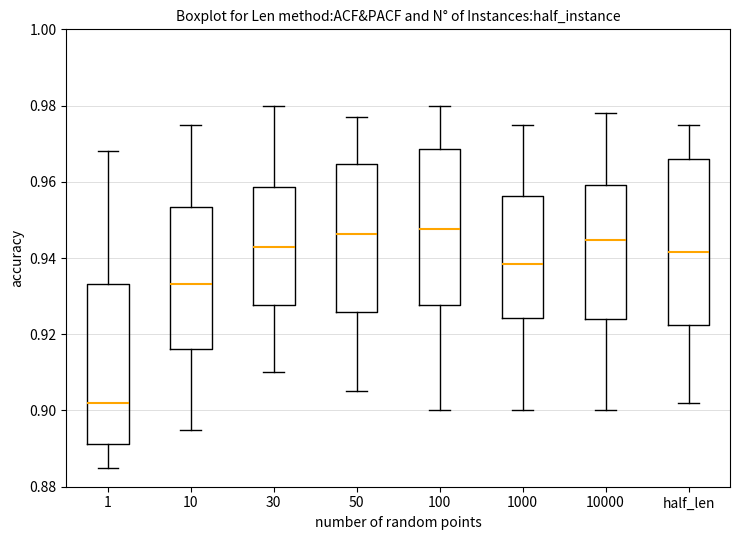

Where does the median line of the box for 100 sit on the y-axis? The values are not printed on the chart, so give them approximately, as read against the axis.

0.948